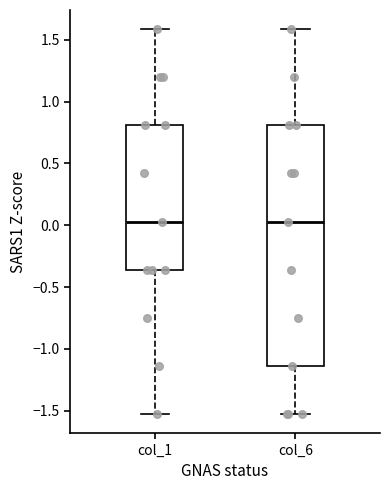

Reading left to right, transcribe this box plot: for each box, give where its median line is, the range the box spans, and where its two whiskers end, as read against the y-axis. The values are not printed on the chart, so give them approximately, as read against the axis.

col_1: median 0.05, box -0.35 to 0.80, whiskers -1.55 to 1.60
col_6: median 0.05, box -1.15 to 0.80, whiskers -1.55 to 1.60